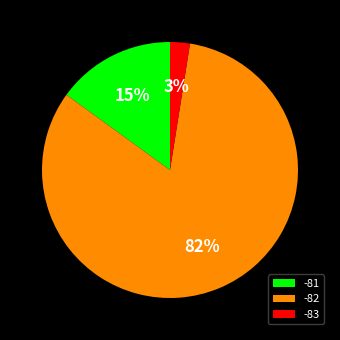

Does any single category account for the majority?

Yes